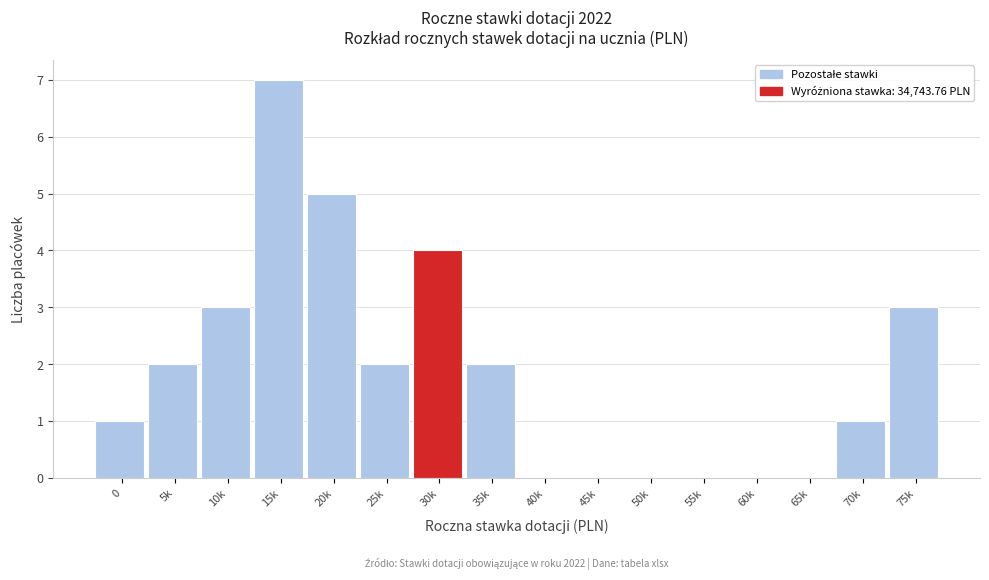

Reading right to left, list all the values displayed in this chart.

75k=3	70k=1	65k=0	60k=0	55k=0	50k=0	45k=0	40k=0	35k=2	30k=4	25k=2	20k=5	15k=7	10k=3	5k=2	0=1